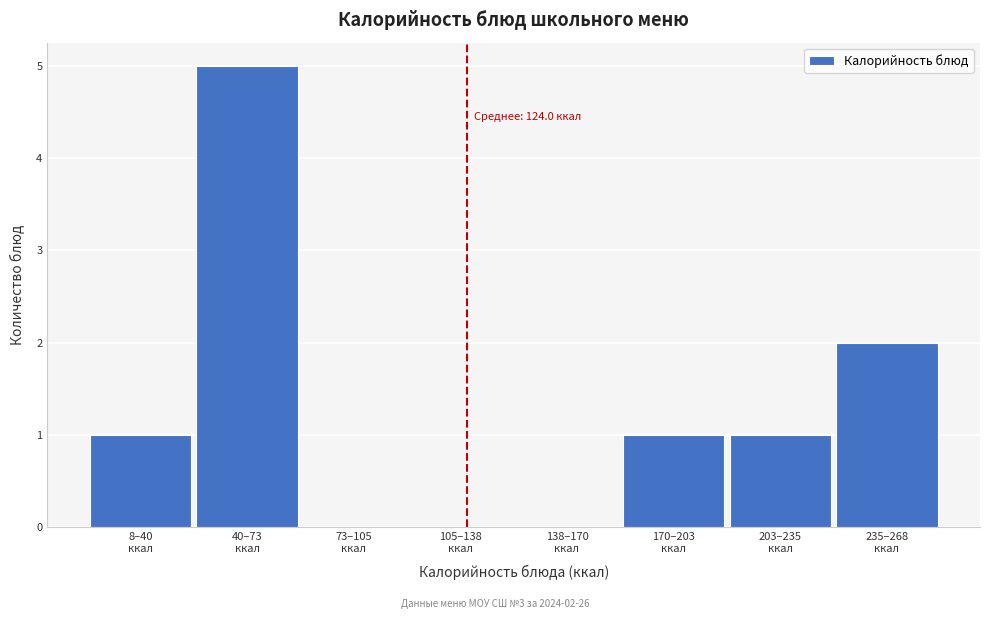

What is the greatest value displayed?

5